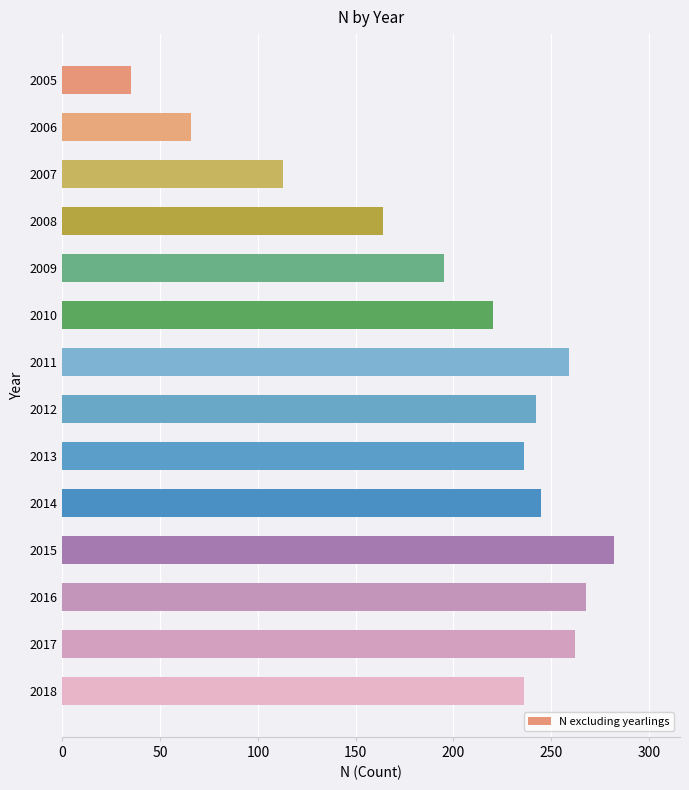

The value at 2006 is 66. True or false?

True